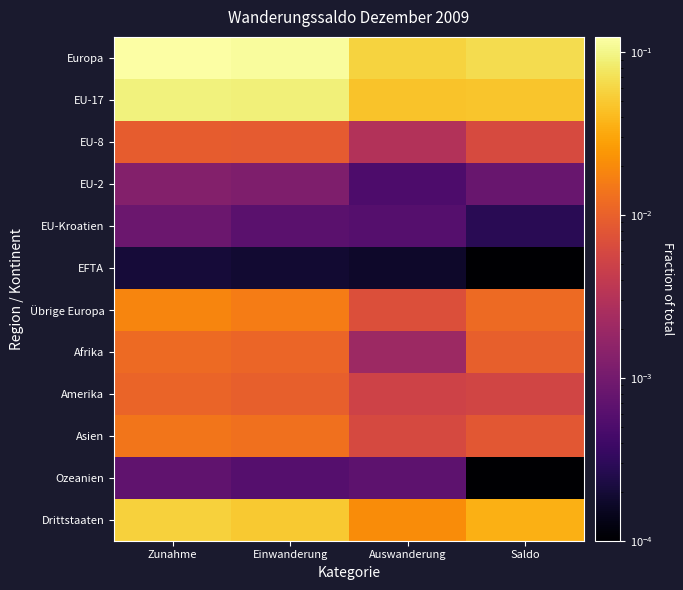

Reading left to right, what are all the values shown in this chart?

Europa: Zunahme=0.1	Einwanderung=0.1	Auswanderung=0.1	Saldo=0.1
EU-17: Zunahme=0.1	Einwanderung=0.1	Auswanderung=0.0	Saldo=0.0
EU-8: Zunahme=0.0	Einwanderung=0.0	Auswanderung=0.0	Saldo=0.0
EU-2: Zunahme=0.0	Einwanderung=0.0	Auswanderung=0.0	Saldo=0.0
EU-Kroatien: Zunahme=0.0	Einwanderung=0.0	Auswanderung=0.0	Saldo=0.0
EFTA: Zunahme=0.0	Einwanderung=0.0	Auswanderung=0.0	Saldo=0.0
Übrige Europa: Zunahme=0.0	Einwanderung=0.0	Auswanderung=0.0	Saldo=0.0
Afrika: Zunahme=0.0	Einwanderung=0.0	Auswanderung=0.0	Saldo=0.0
Amerika: Zunahme=0.0	Einwanderung=0.0	Auswanderung=0.0	Saldo=0.0
Asien: Zunahme=0.0	Einwanderung=0.0	Auswanderung=0.0	Saldo=0.0
Ozeanien: Zunahme=0.0	Einwanderung=0.0	Auswanderung=0.0	Saldo=0.0
Drittstaaten: Zunahme=0.1	Einwanderung=0.1	Auswanderung=0.0	Saldo=0.0